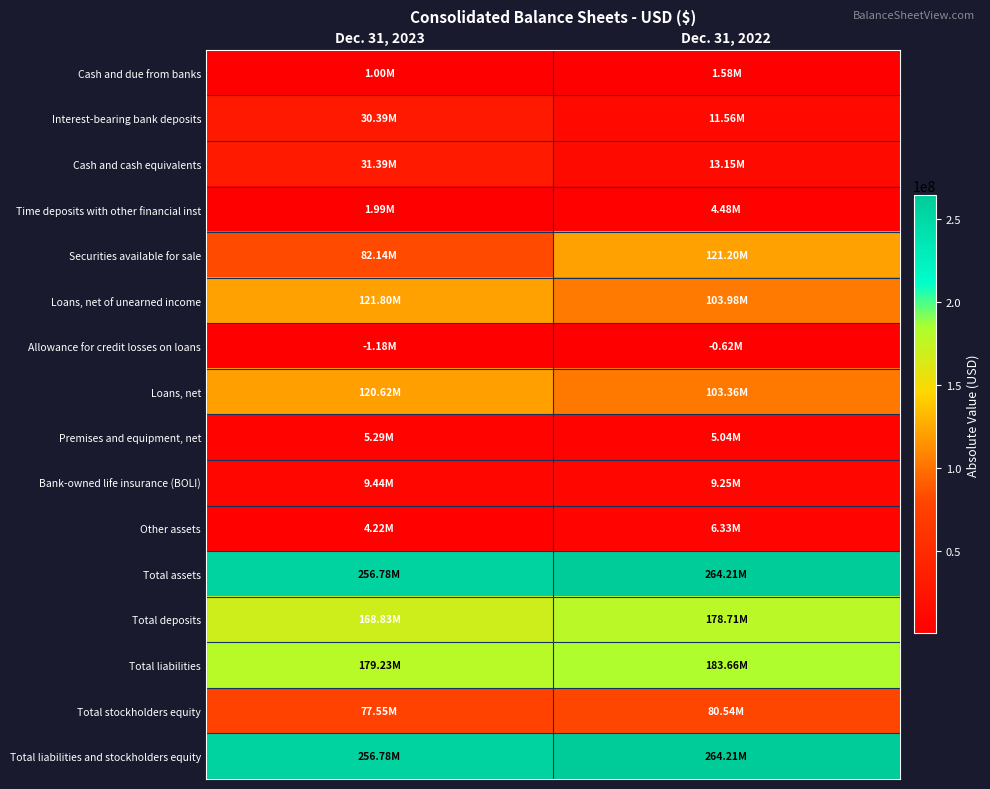

Between Dec. 31, 2022 and Dec. 31, 2023, which is larger?

Dec. 31, 2022